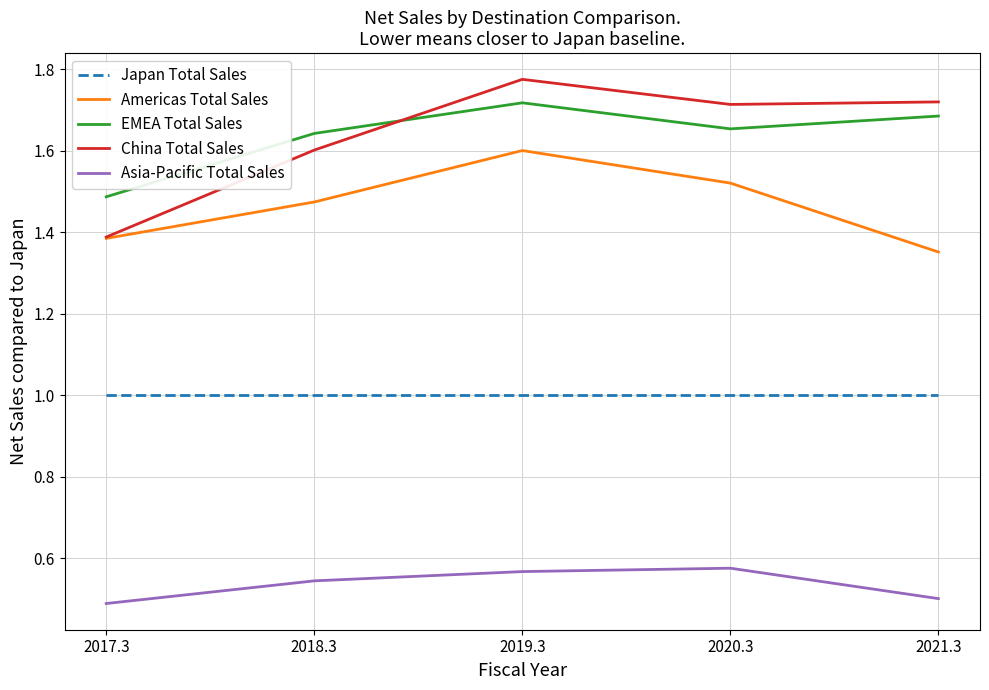

Which label corresponds to the largest value in the chart?

2019.3